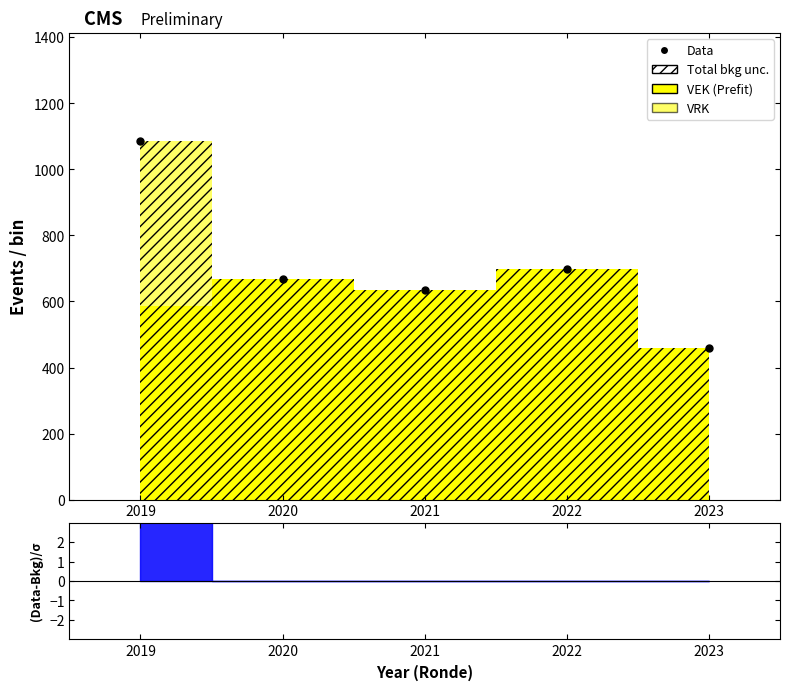

Approximately how many times larger is the value at 2019 compared to 2022?

1.6